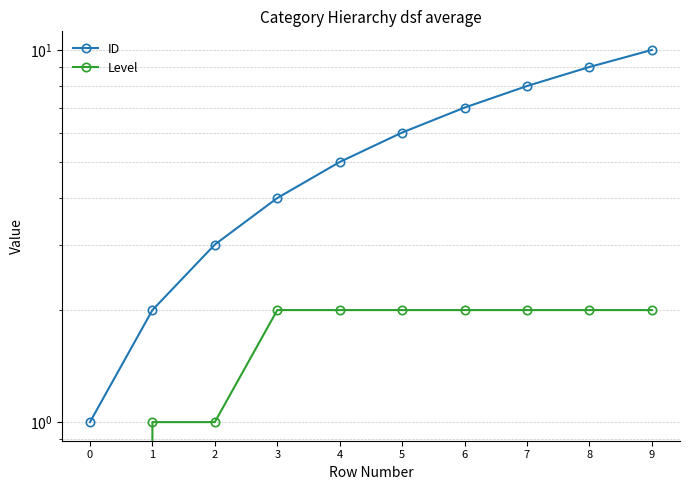

True or false: Level and ID intersect in this chart.

False